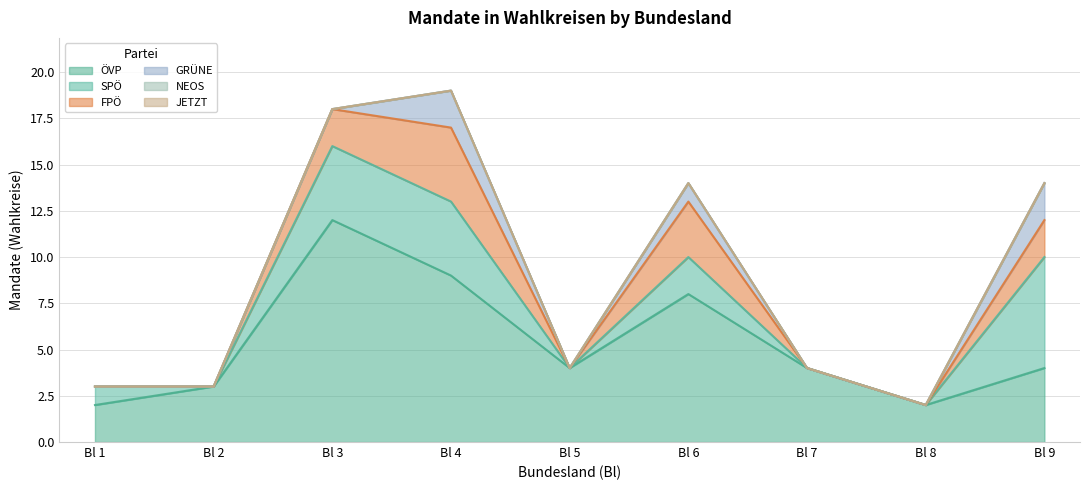

Which series has the largest total across all categories?

ÖVP